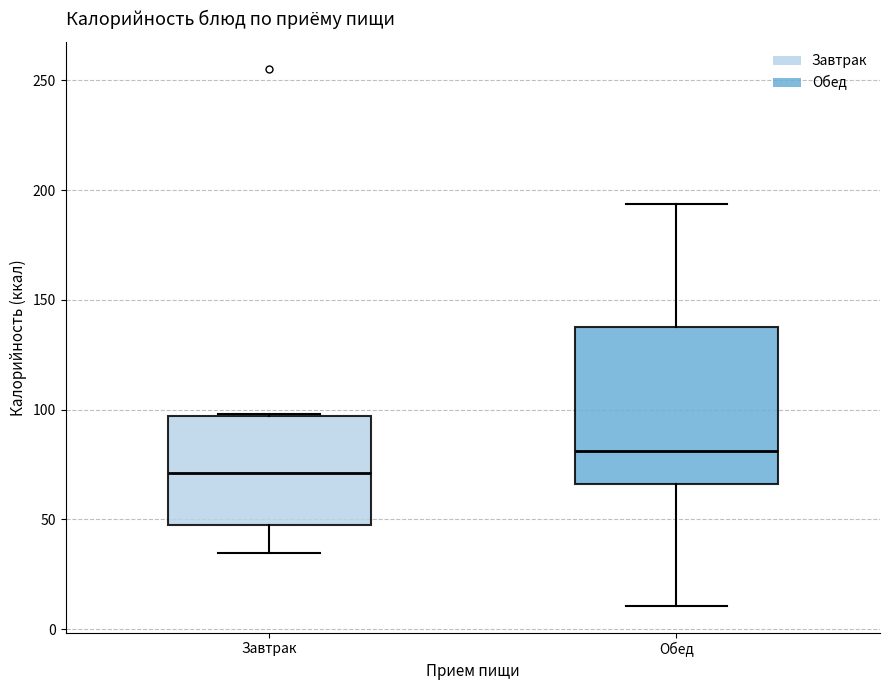

Which box has the lowest median line?

Завтрак